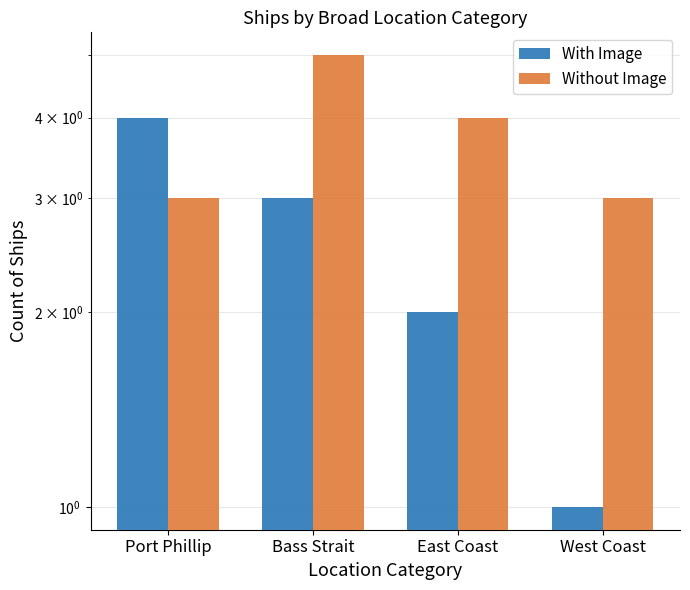

Are the bars grouped side by side (vs. stacked)?

Yes